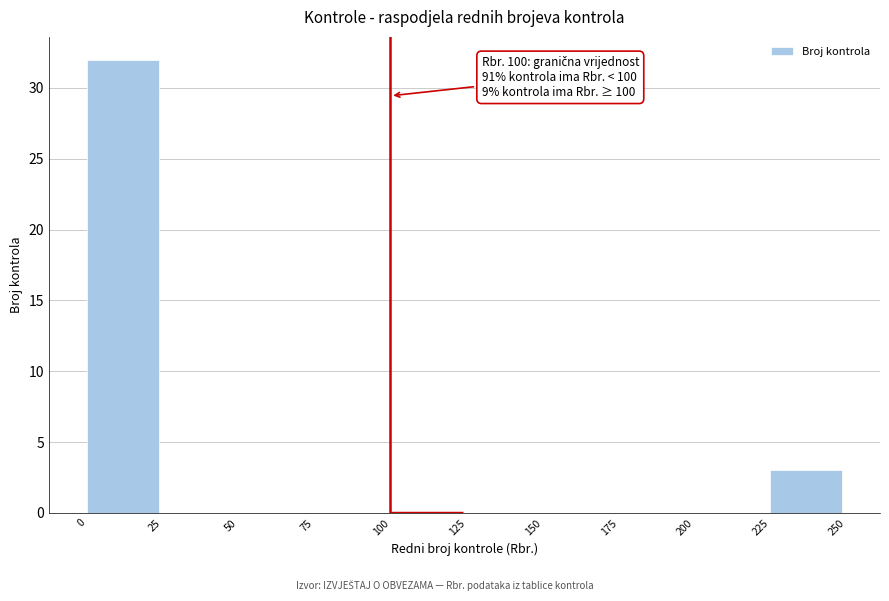

Over which range of the x-axis is the bar tallest?

0 to 25